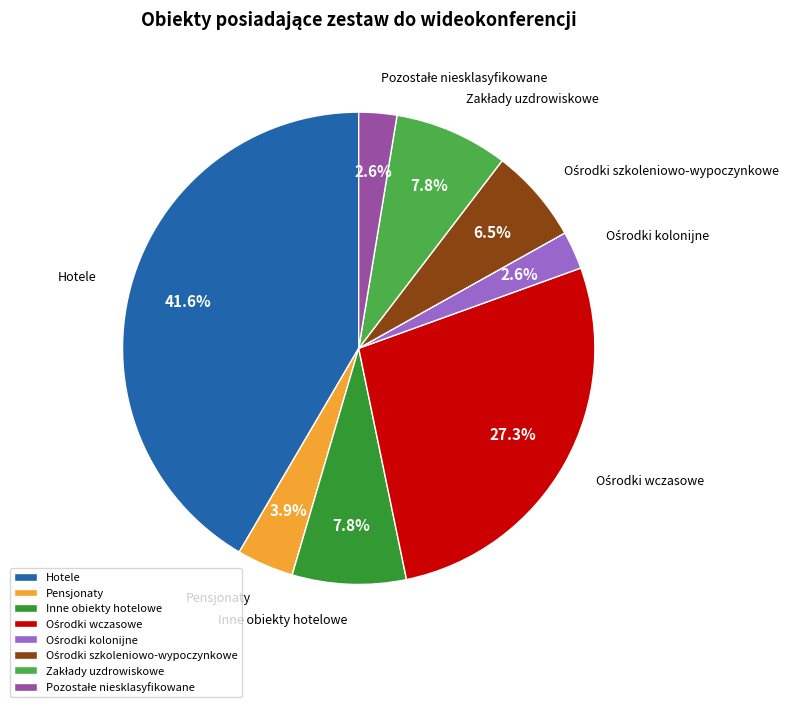

Which slice is the largest?

Hotele